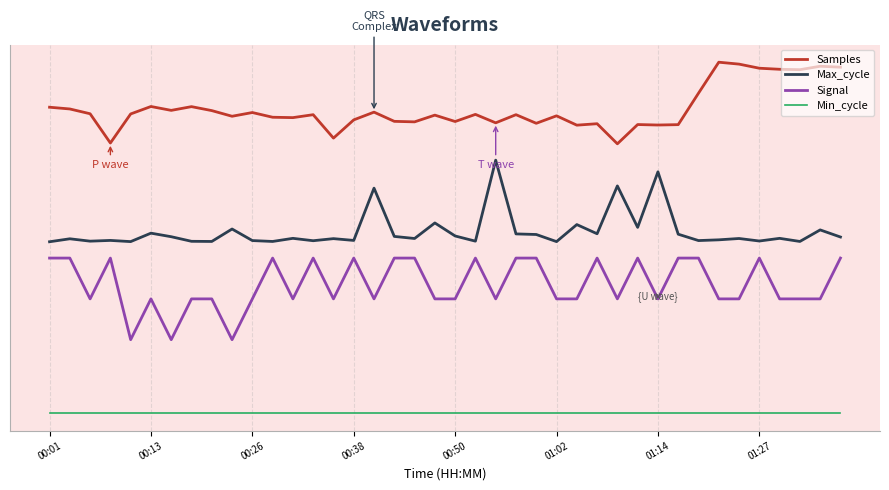

Is this an area chart (filled region under the line)?

No